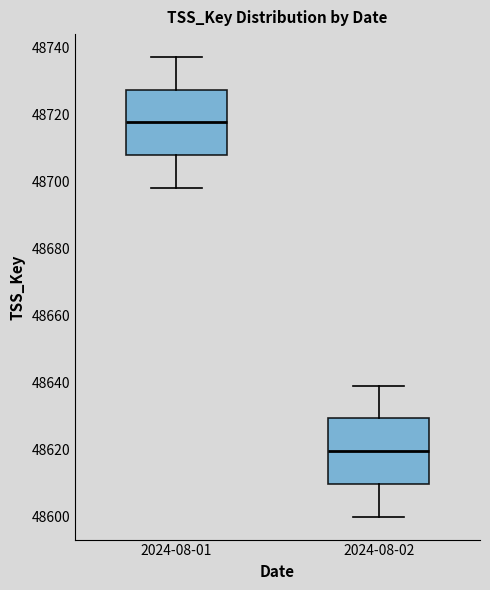

Reading left to right, read every box against the y-axis: the position of its median line, the range the box covers, and the ends of its whiskers. The values are not printed on the chart, so give them approximately, as read against the axis.

2024-08-01: median 48718, box 48708 to 48728, whiskers 48698 to 48738
2024-08-02: median 48620, box 48610 to 48630, whiskers 48600 to 48640